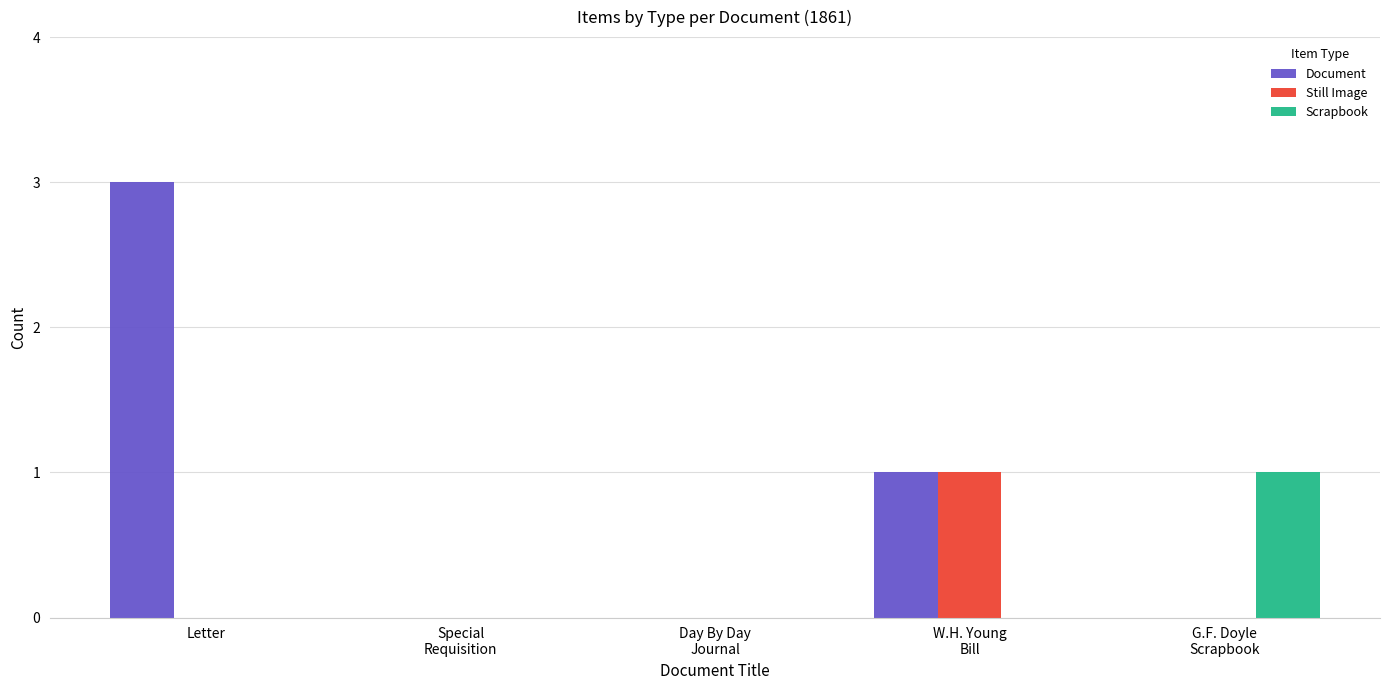

True or false: Scrapbook has a value of 0 at Letter.

True